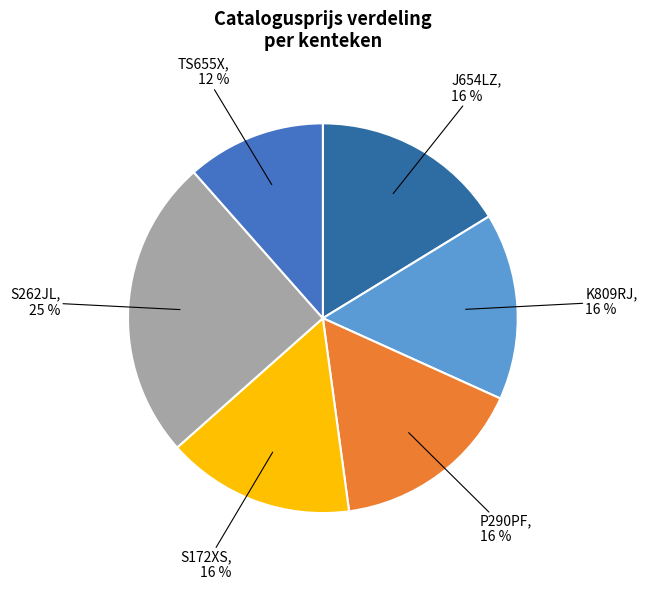

To the nearest percent, what is the average slice percentage?

17%